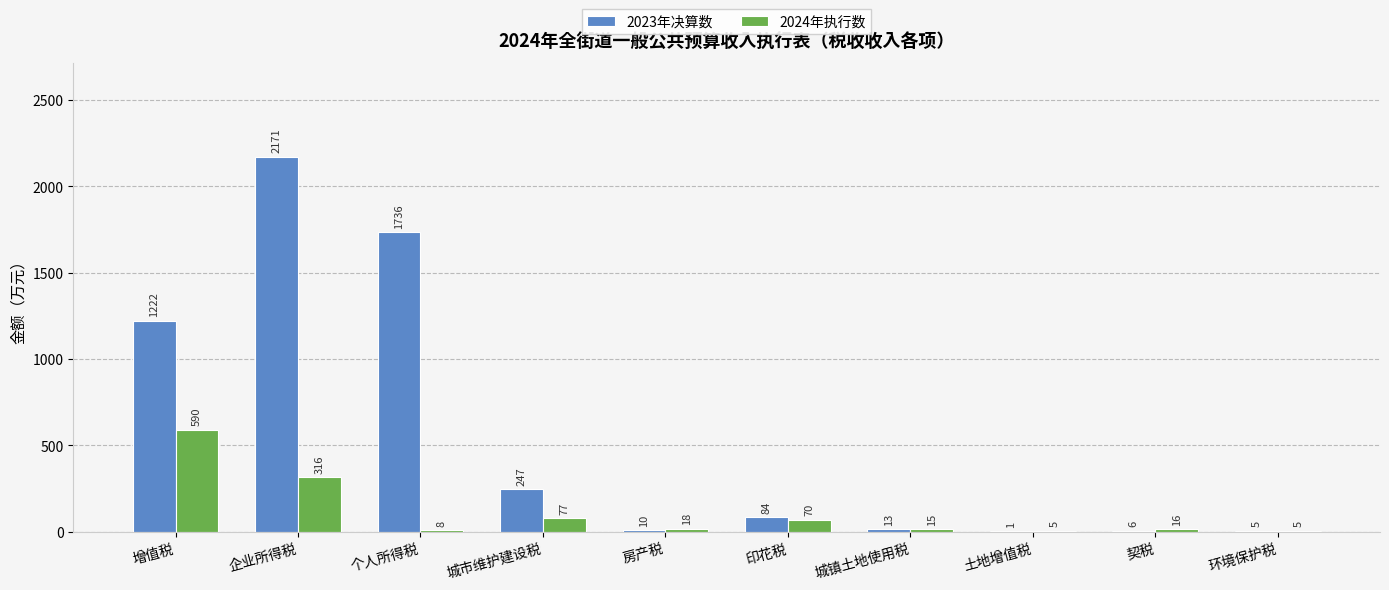

At which category is the sum across all series the highest?

企业所得税